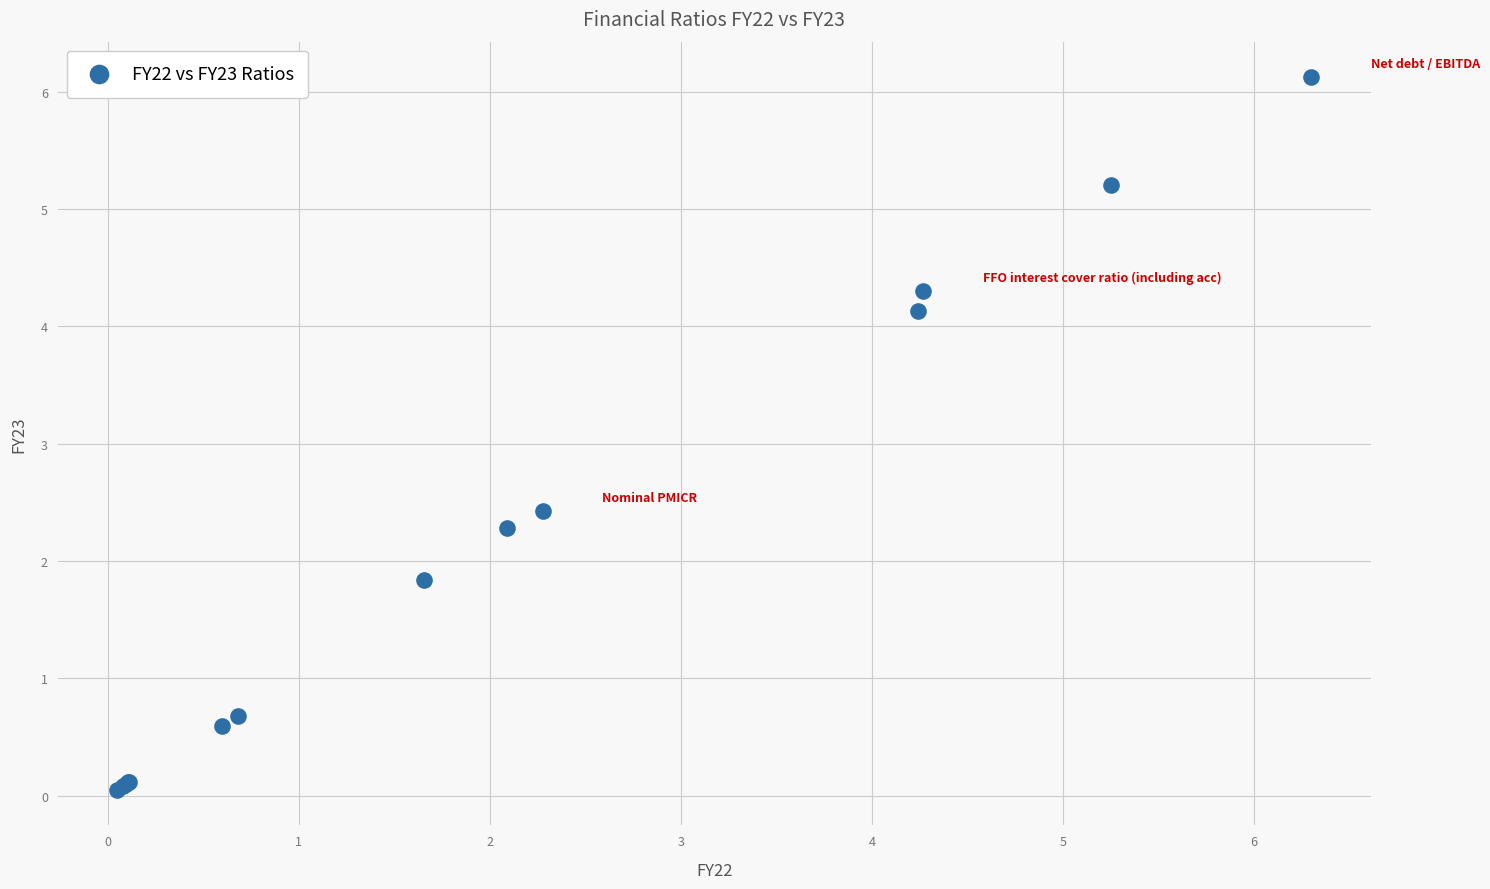

What Y value in the scatter plot is closest to 3?

2.4